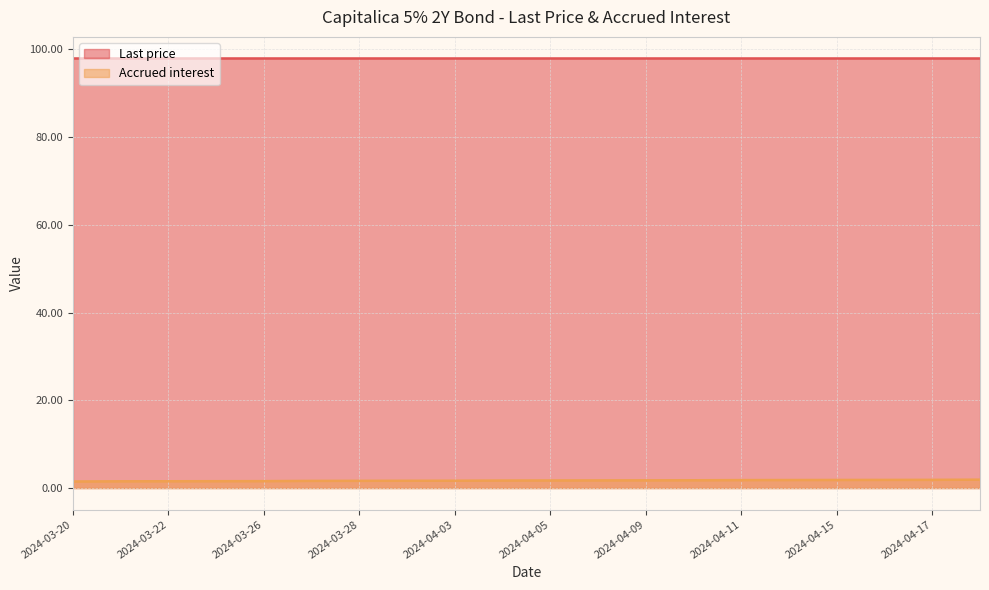

Does the chart have visible grid lines?

Yes